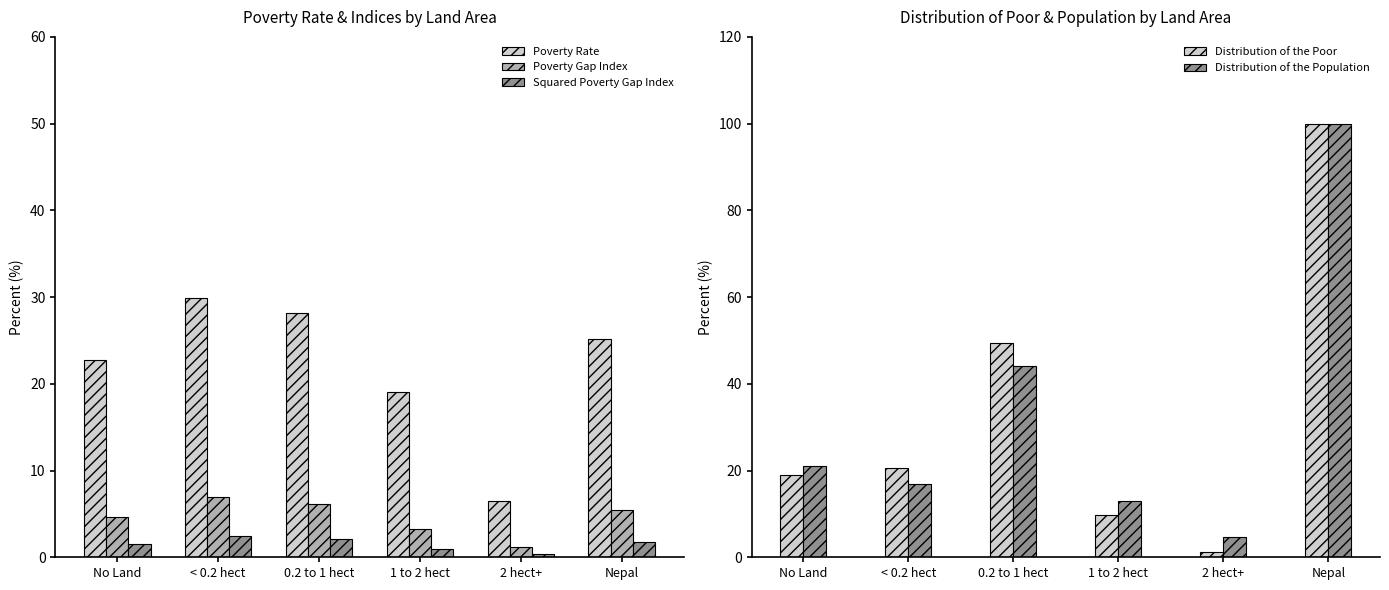

What is the value of the Squared Poverty Gap Index bar at the 5th from the left?

0.4